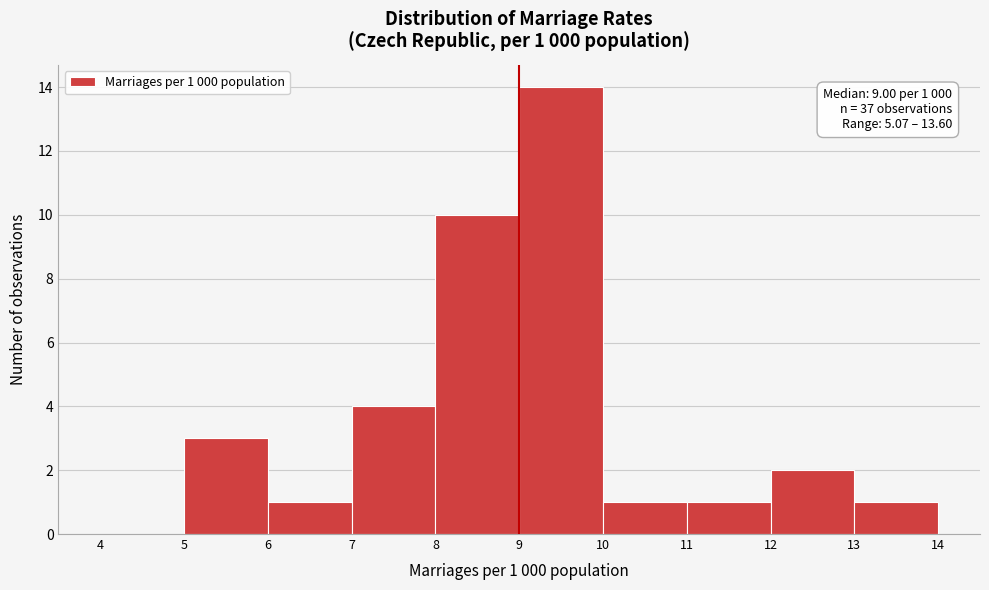

Over which range of the x-axis is the bar tallest?

9 to 10